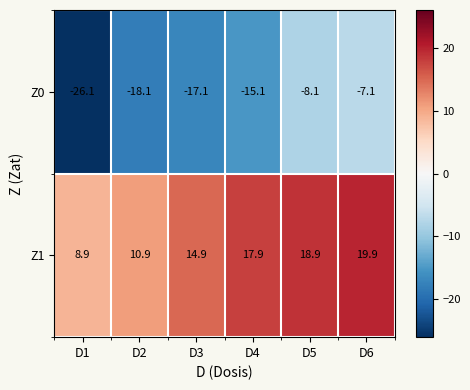

Which series has the widest spread of values?

Z0